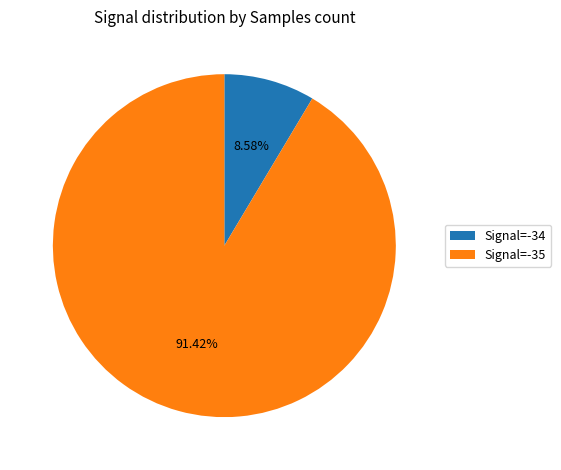

Is the sum of Signal=-34 and Signal=-35 greater than half?

Yes